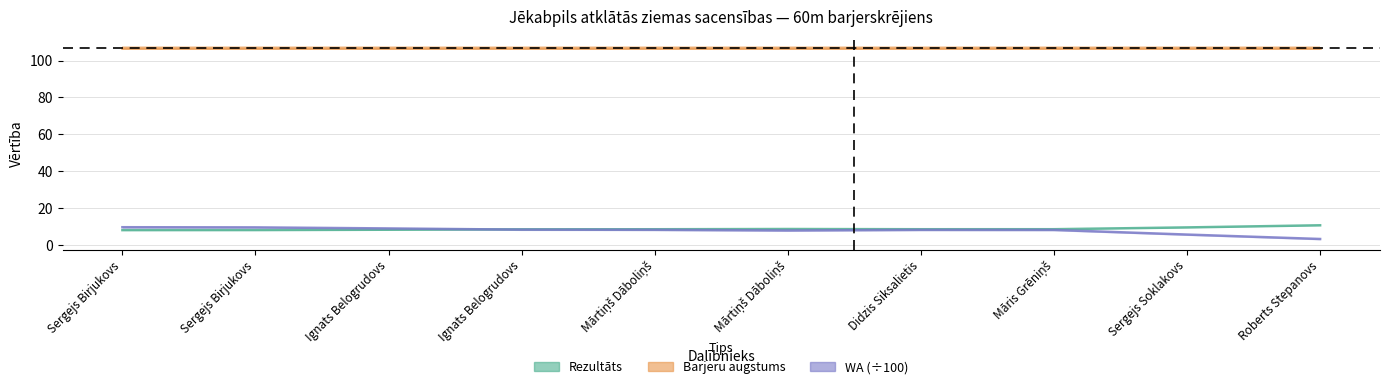

True or false: WA (÷100) and Barjeru augstums intersect in this chart.

False